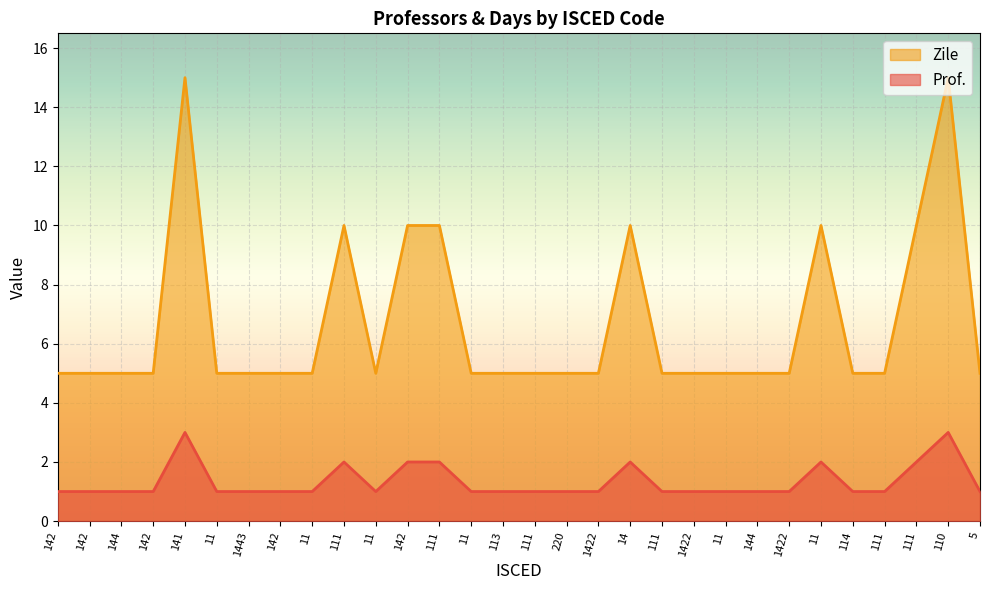

What is the sum of all Zile values?

200